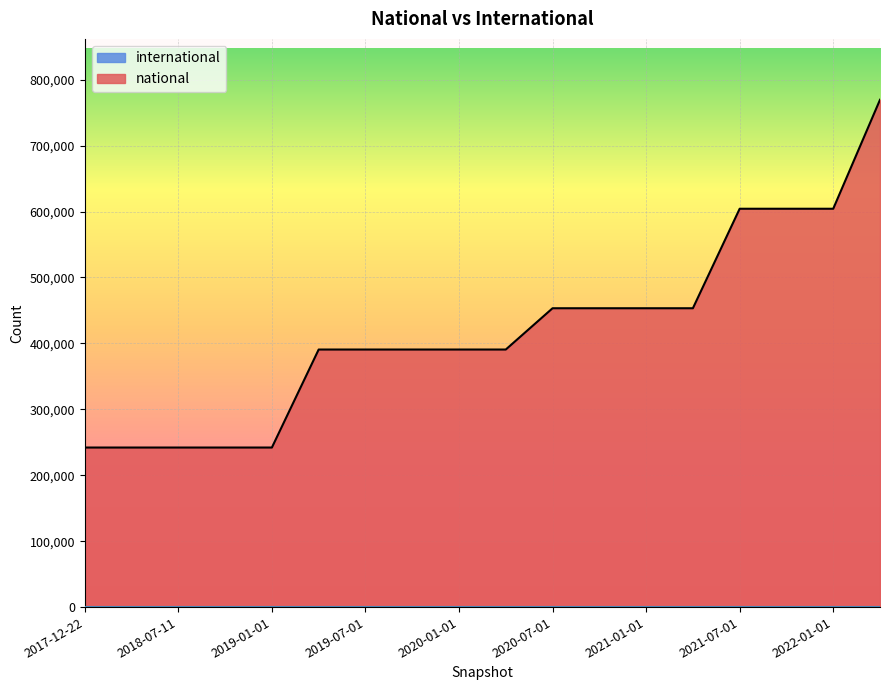

The chart shows a value of 148587 at 2018-04-09. True or false?

False